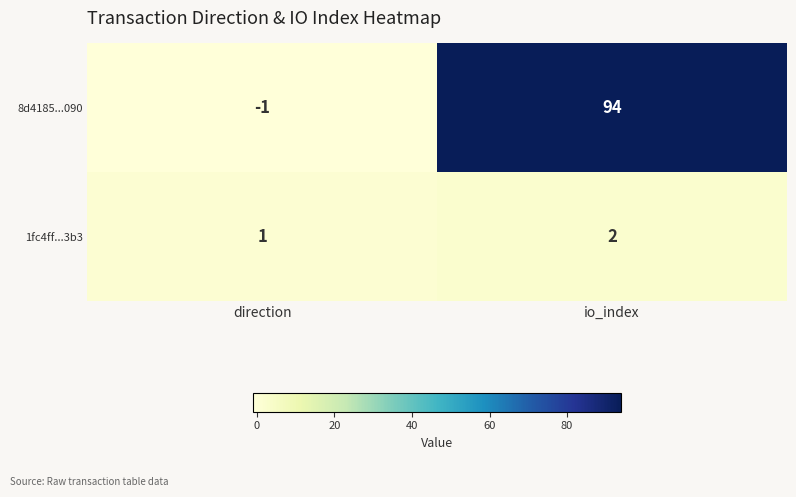

Between direction and io_index, which series saw the biggest shift?

8d4185...090